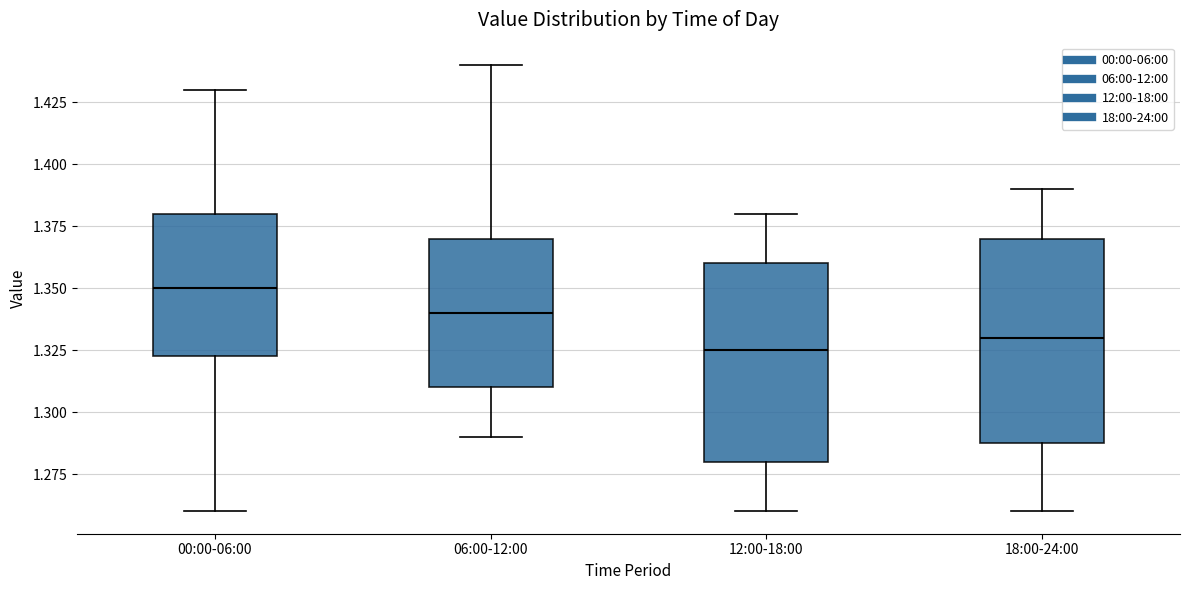

Where is the upper edge of the box for 00:00-06:00 on the y-axis? The values are not printed on the chart, so give them approximately, as read against the axis.

1.380